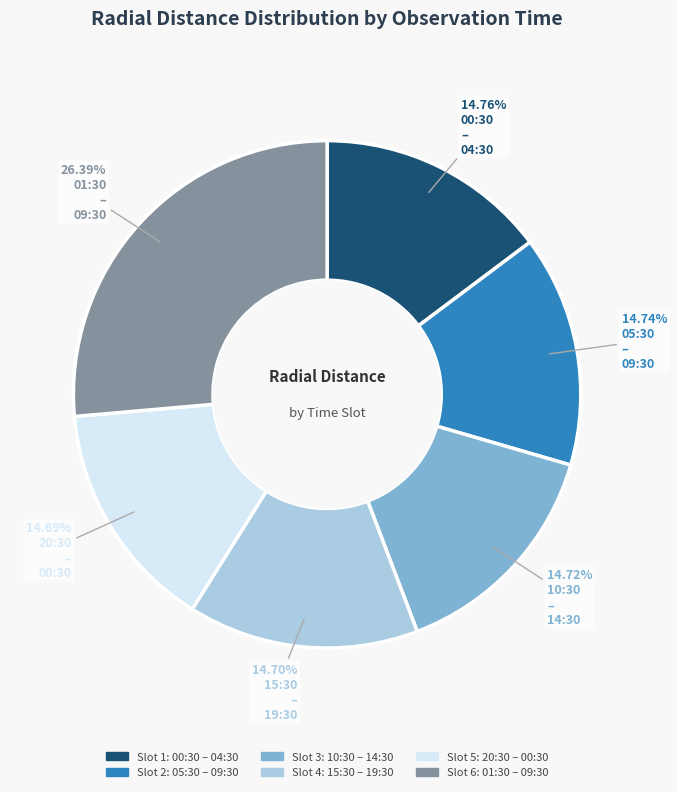

Is there any slice that represents more than half of the pie?

No